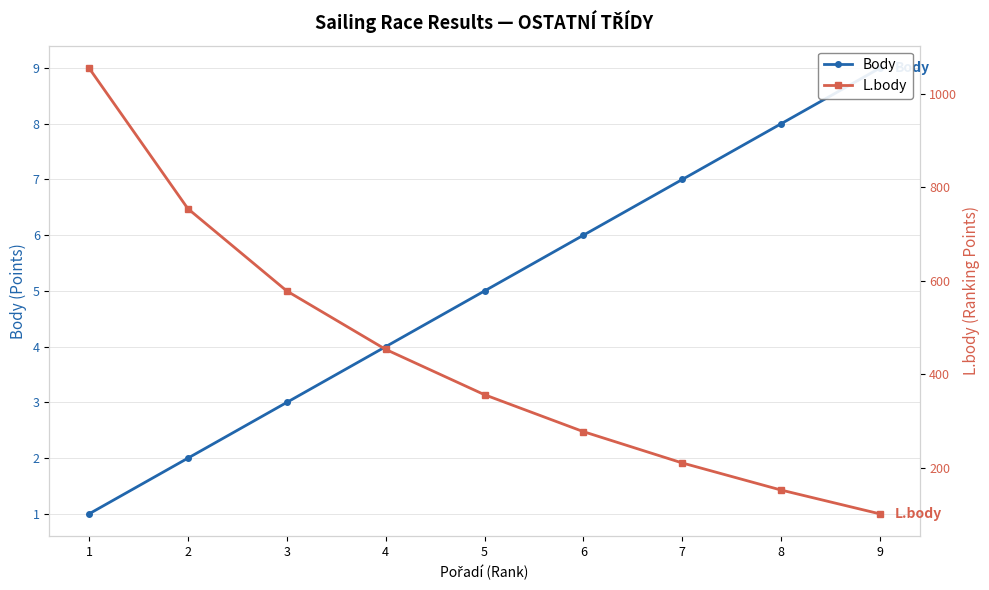

What is the total value across all series at 5?

361